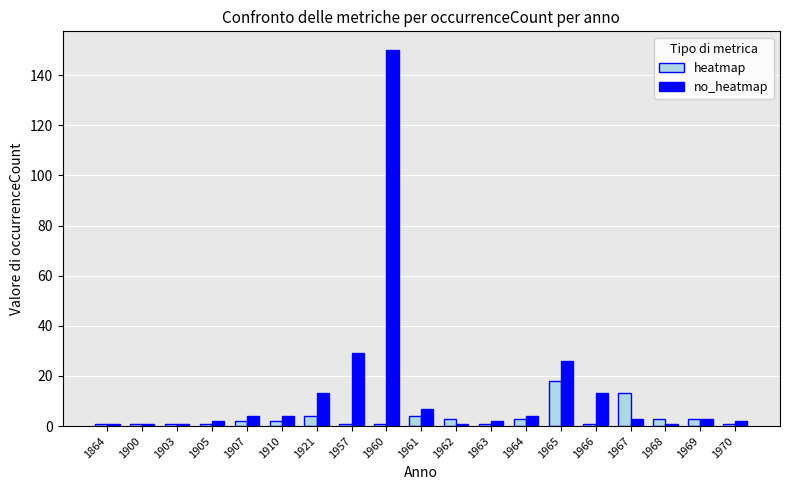

At which category is the sum across all series the highest?

1960